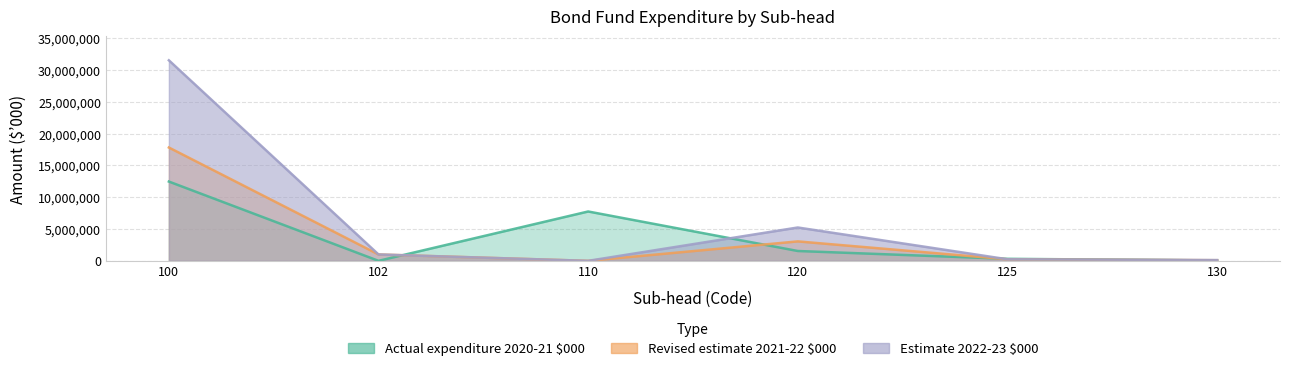

Reading left to right, extract all data points from this chart.

Actual expenditure 2020-21 $000: 12455820	0	7753000	1545815	316207	60807
Revised estimate 2021-22 $000: 17802098	1000000	0	3054388	244042	98470
Estimate 2022-23 $000: 31503867	1000000	0	5237822	244296	119036